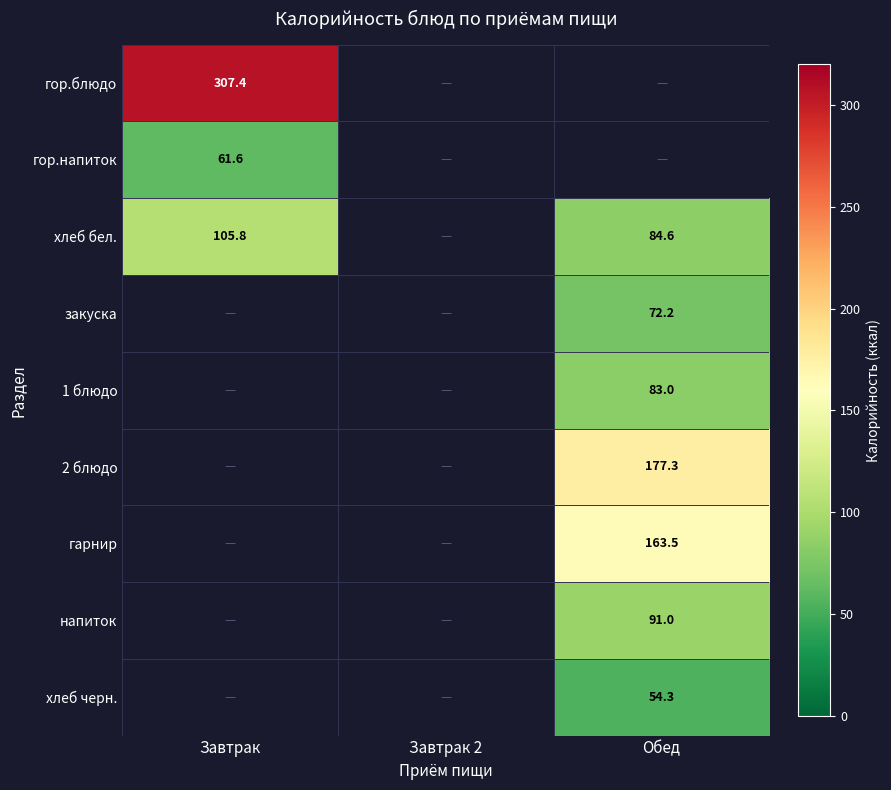

Which has a higher value, Завтрак or Завтрак 2?

Завтрак